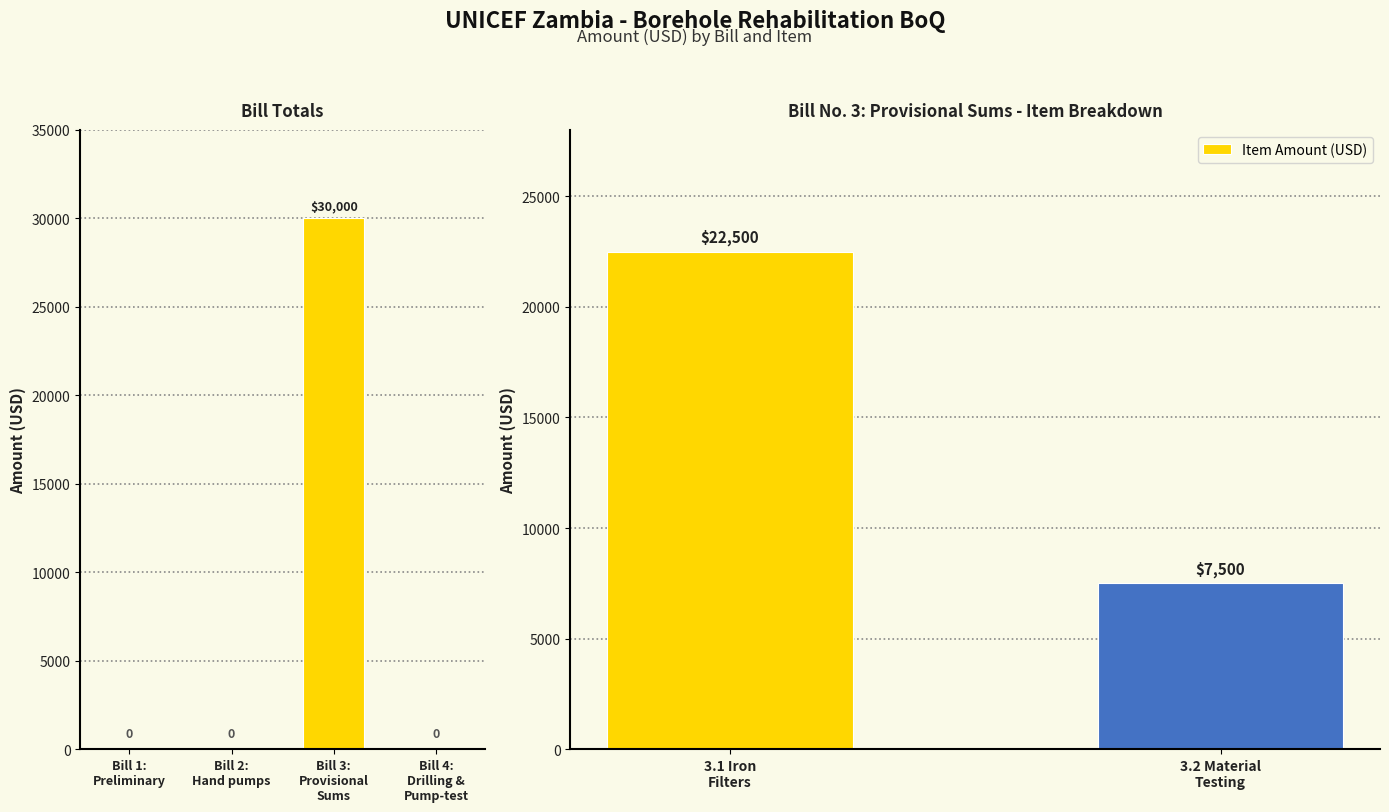

What is the minimum value for Item Amount (USD)?

7500